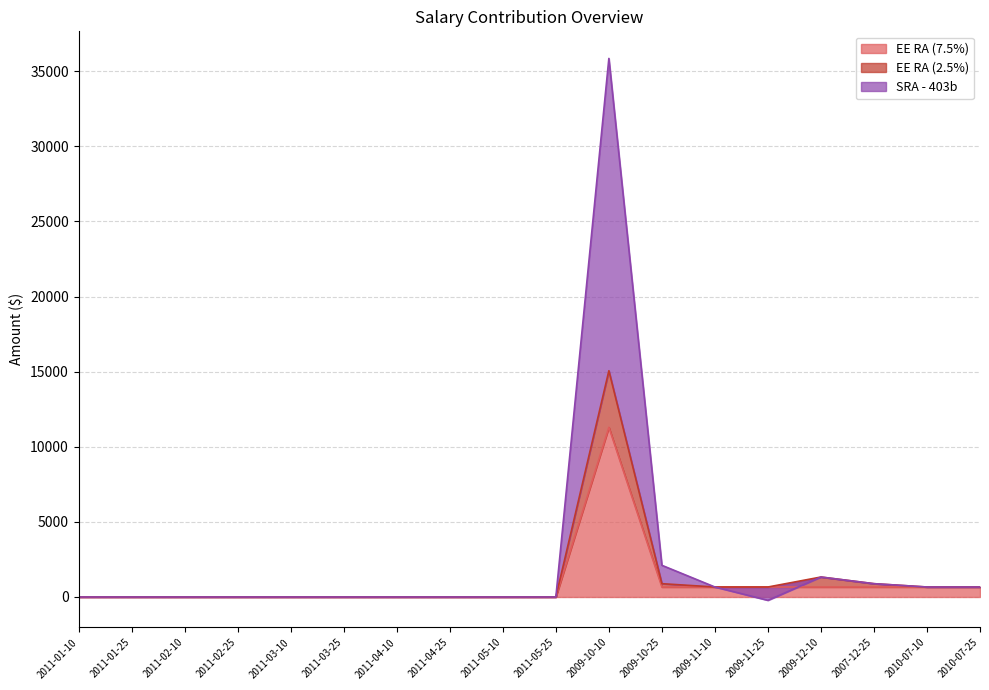

What is the smallest value displayed?

-221.5